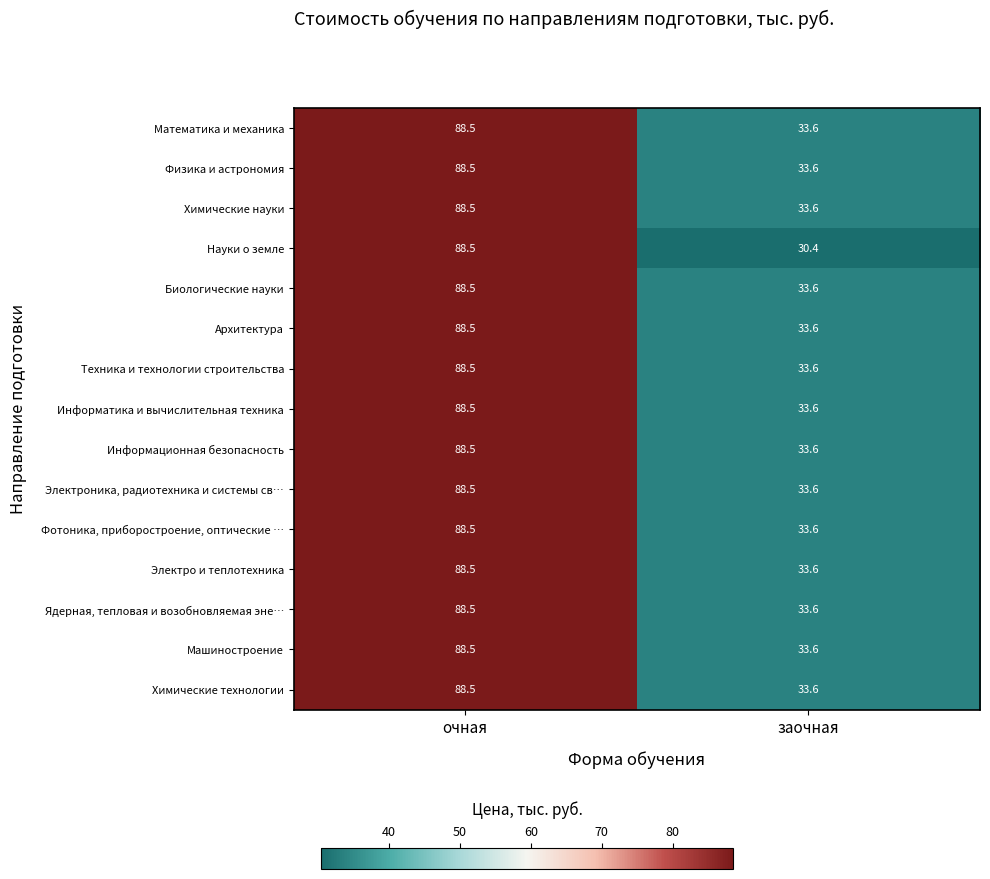

At which category is the sum across all series the highest?

очная